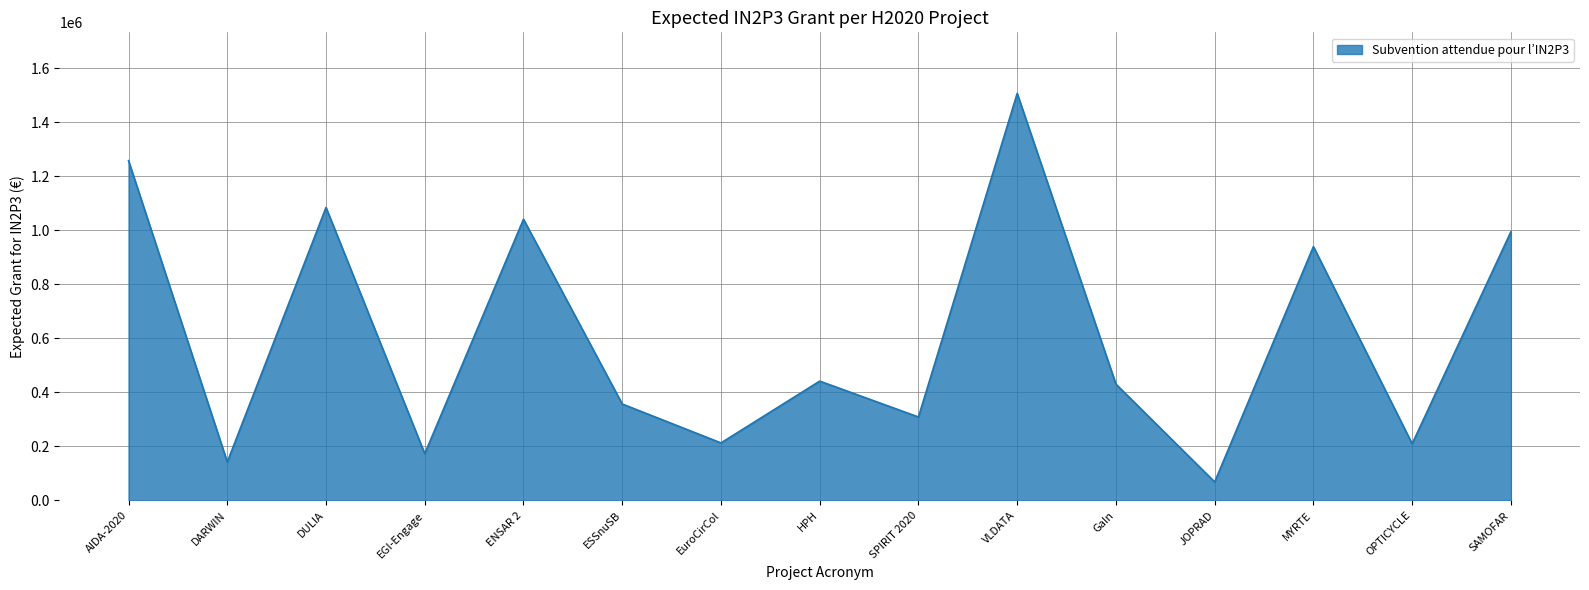

The chart shows a value of 317989.2 at OPTICYCLE. True or false?

False